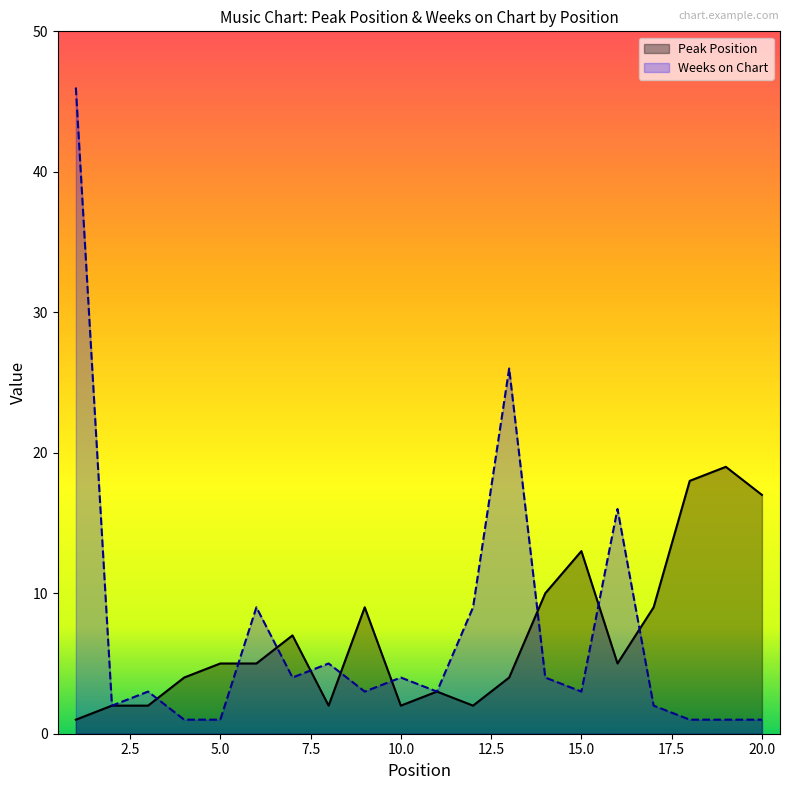

What is the minimum value for Peak Position?

1